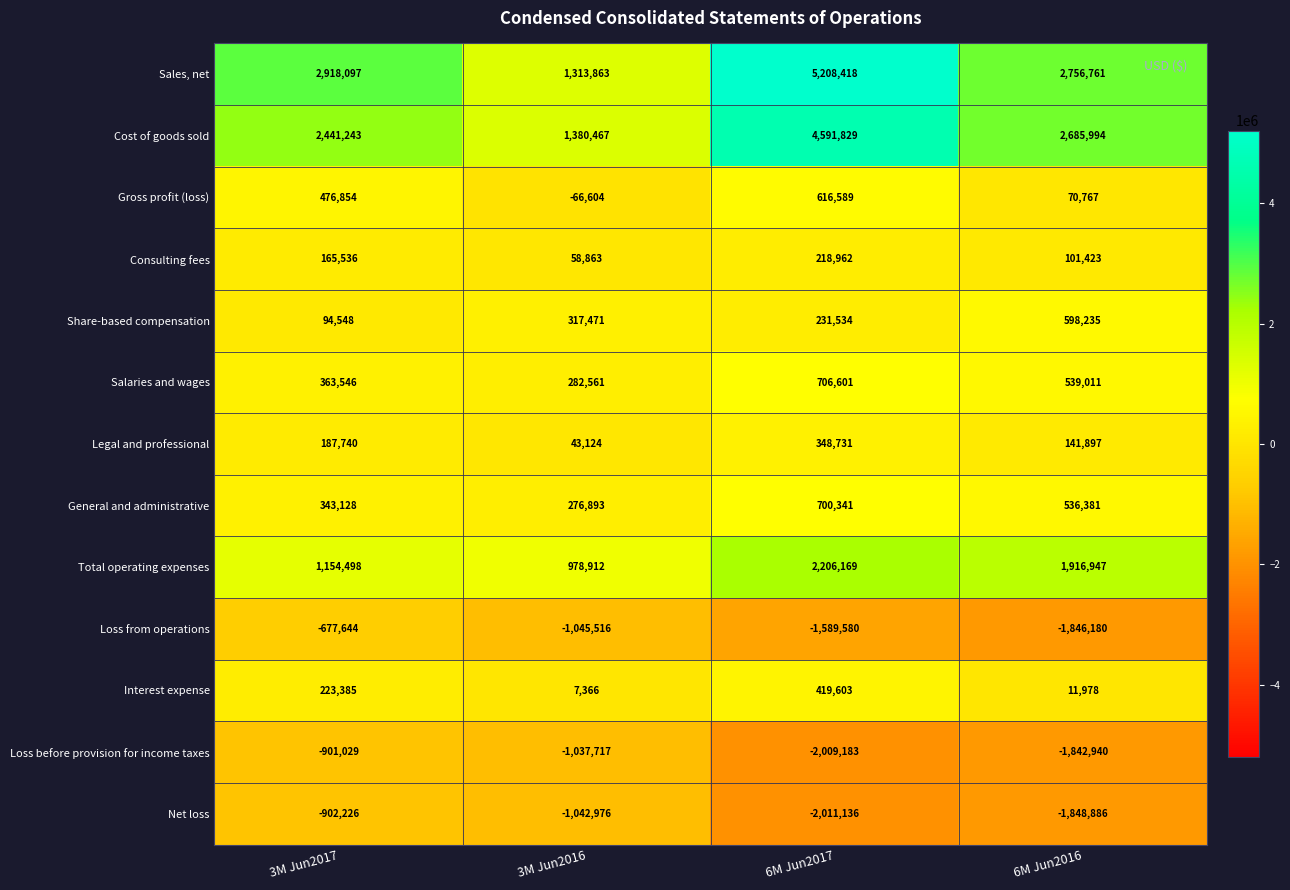

At which label does Net loss first exceed -1042976?

3M Jun2017